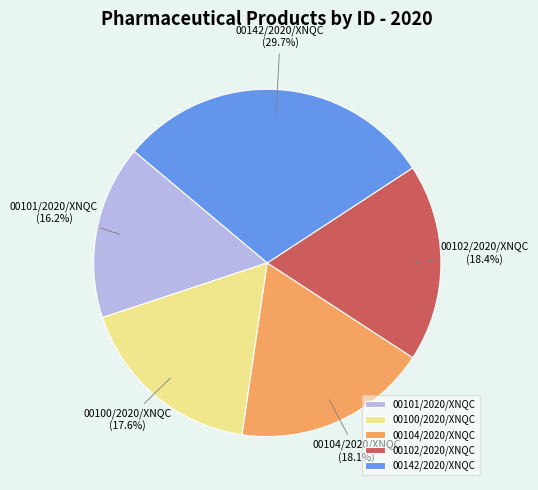

Is 00101/2020/XNQC the majority of the pie?

No